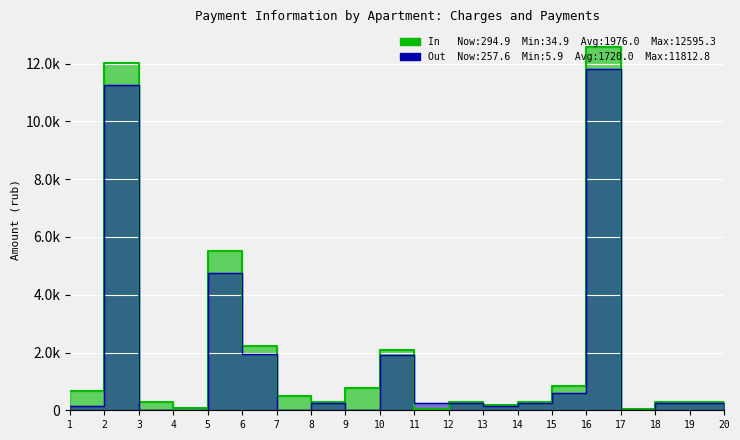

What is the difference between the itog_zadolzhennost values at 19 and 15?

558.0